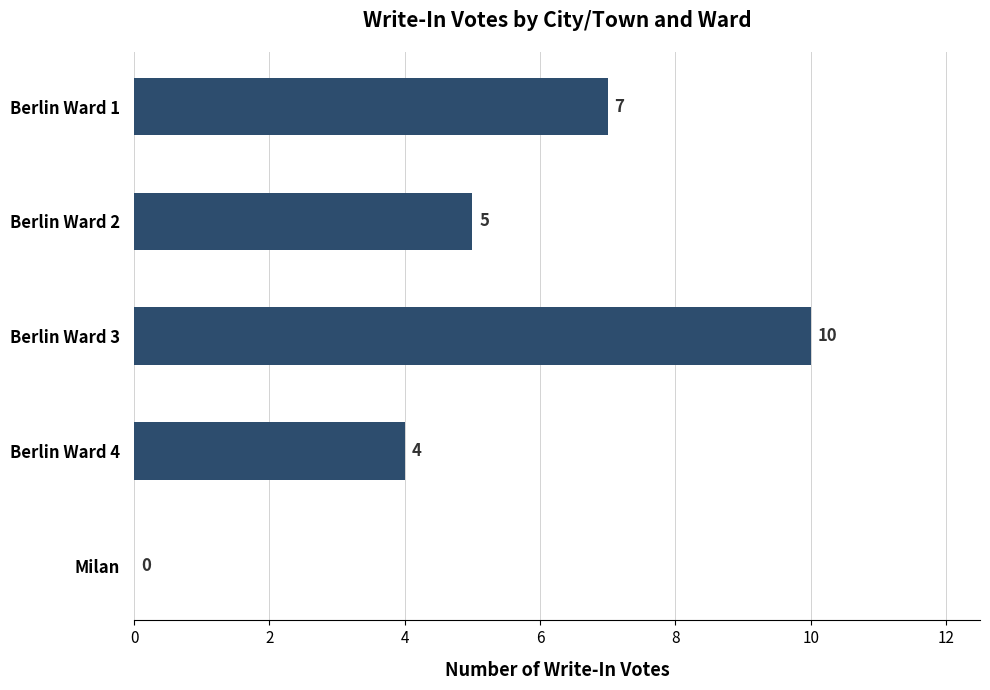

Where is the data nearest to the value 5?

Berlin Ward 2